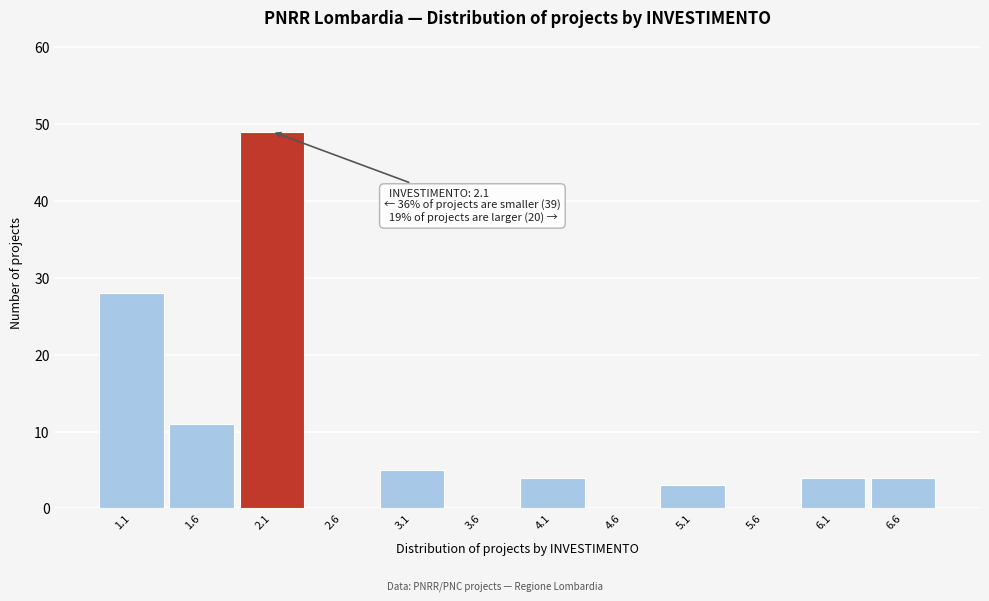

Which range on the x-axis has the tallest bar?

1.85 to 2.35